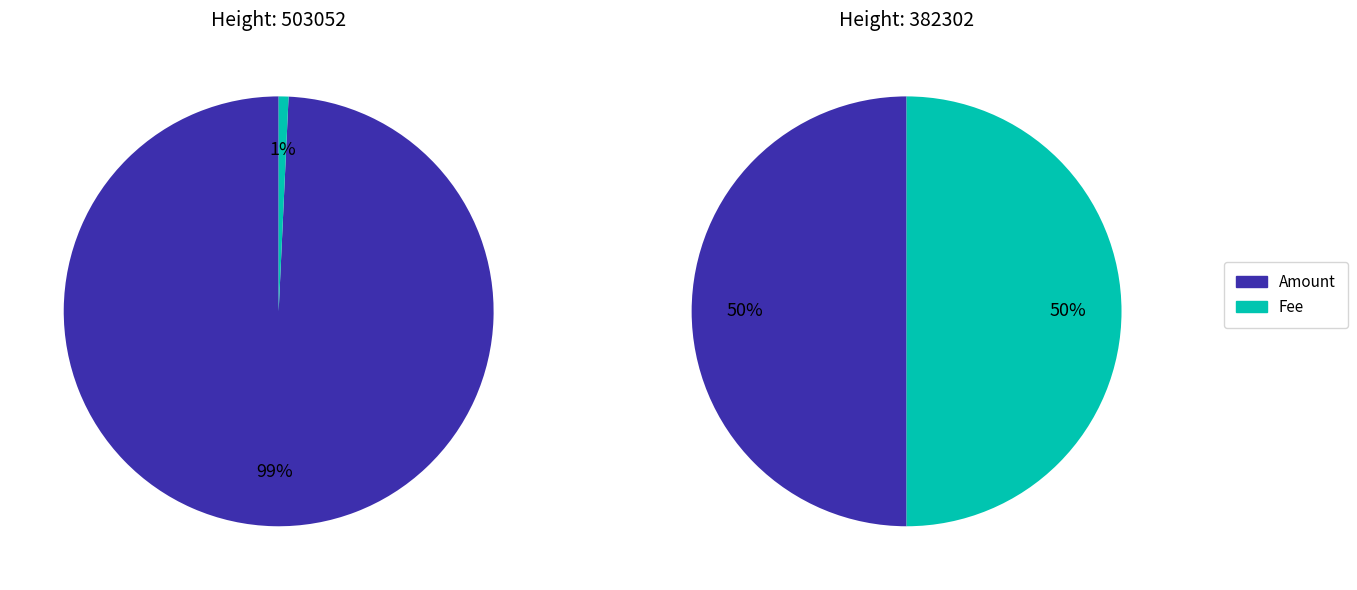

Count the number of slices in the pie.

2